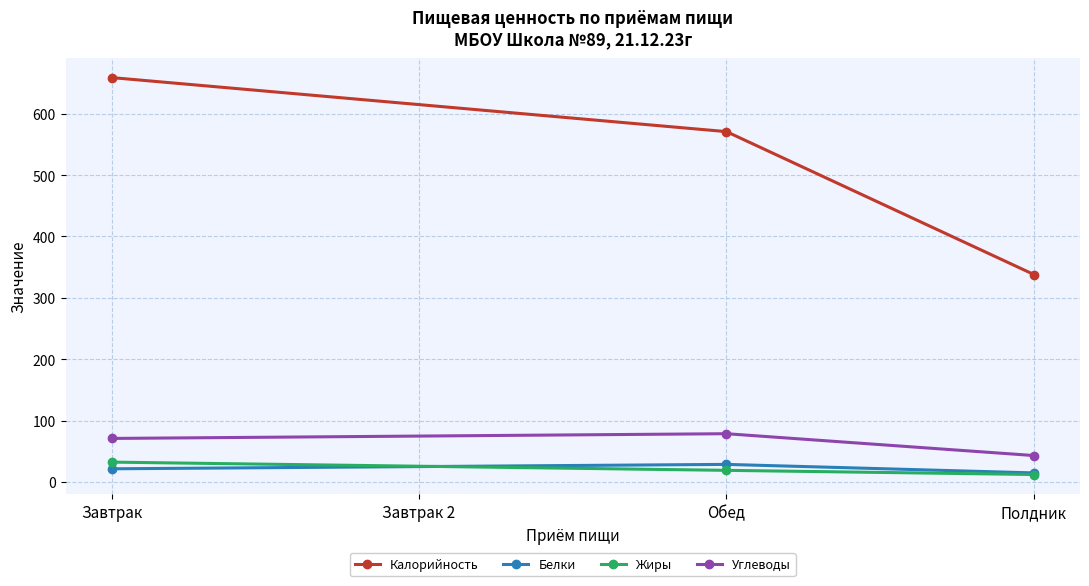

At how many categories does at least one series exceed 381?

2